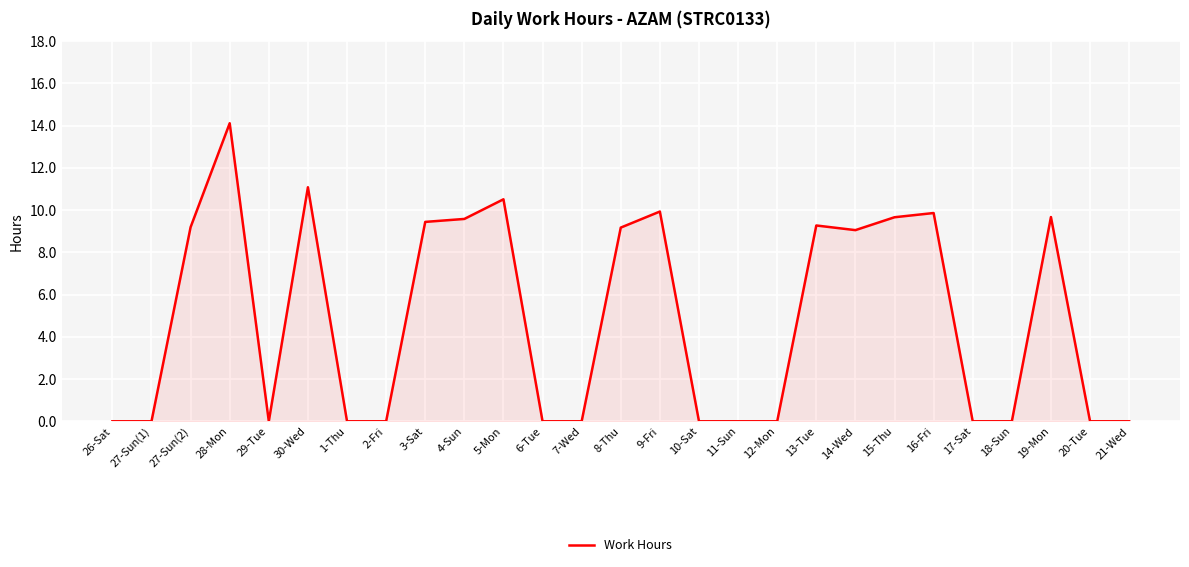

What position from the left is 27-Sun(1)?

2